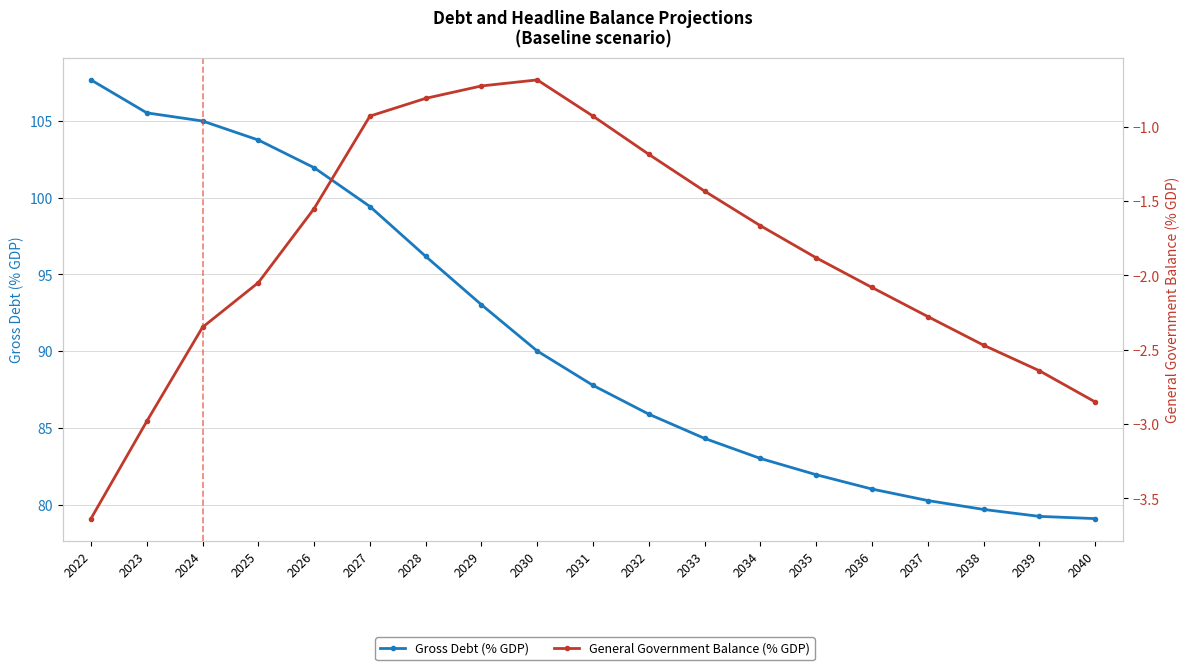

Which series changed the most between 2031 and 2032?

Gross Debt (% GDP)